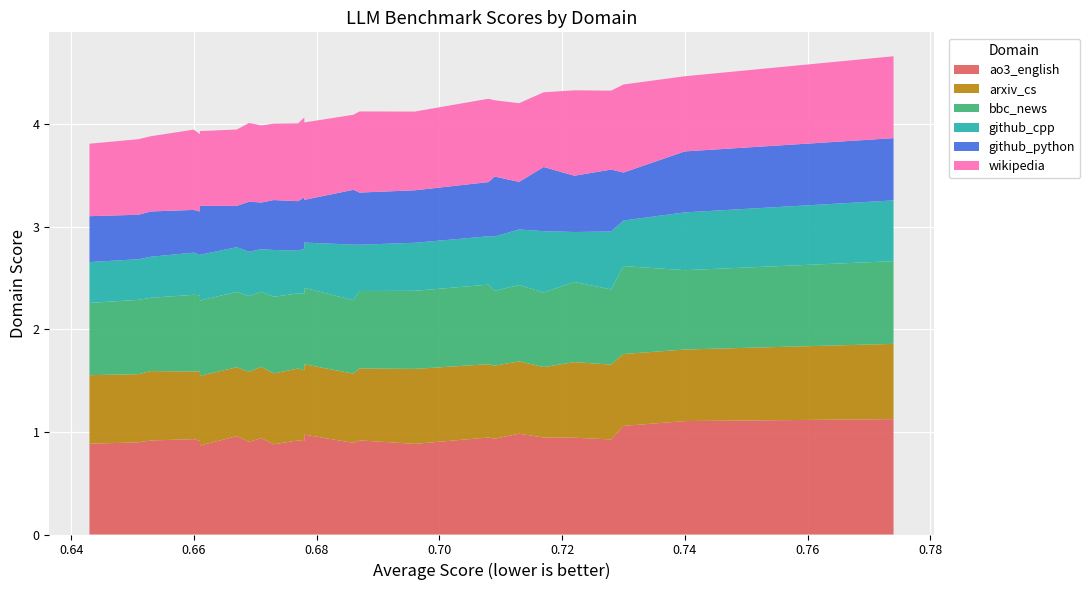

Reading left to right, extract all data points from this chart.

ao3_english: 0.9	0.9	0.9	0.9	0.9	0.9	1.0	0.9	0.9	0.9	0.9	0.9	1.0	0.9	0.9	0.9	0.9	0.9	1.0	0.9	0.9	0.9	1.1	1.1	1.1
arxiv_cs: 0.7	0.7	0.7	0.7	0.7	0.7	0.7	0.7	0.7	0.7	0.7	0.7	0.7	0.7	0.7	0.7	0.7	0.7	0.7	0.7	0.7	0.7	0.7	0.7	0.7
bbc_news: 0.7	0.7	0.7	0.7	0.7	0.7	0.7	0.7	0.7	0.7	0.7	0.7	0.7	0.7	0.8	0.8	0.8	0.7	0.7	0.7	0.8	0.7	0.9	0.8	0.8
github_cpp: 0.4	0.4	0.4	0.4	0.4	0.4	0.4	0.4	0.4	0.5	0.4	0.4	0.4	0.5	0.5	0.5	0.5	0.5	0.5	0.6	0.5	0.6	0.4	0.6	0.6
github_python: 0.4	0.4	0.4	0.4	0.4	0.5	0.4	0.5	0.5	0.5	0.5	0.5	0.4	0.5	0.5	0.5	0.5	0.6	0.5	0.6	0.5	0.6	0.5	0.6	0.6
wikipedia: 0.7	0.7	0.7	0.8	0.8	0.7	0.7	0.8	0.8	0.7	0.8	0.8	0.8	0.7	0.8	0.8	0.8	0.7	0.8	0.7	0.8	0.8	0.9	0.7	0.8